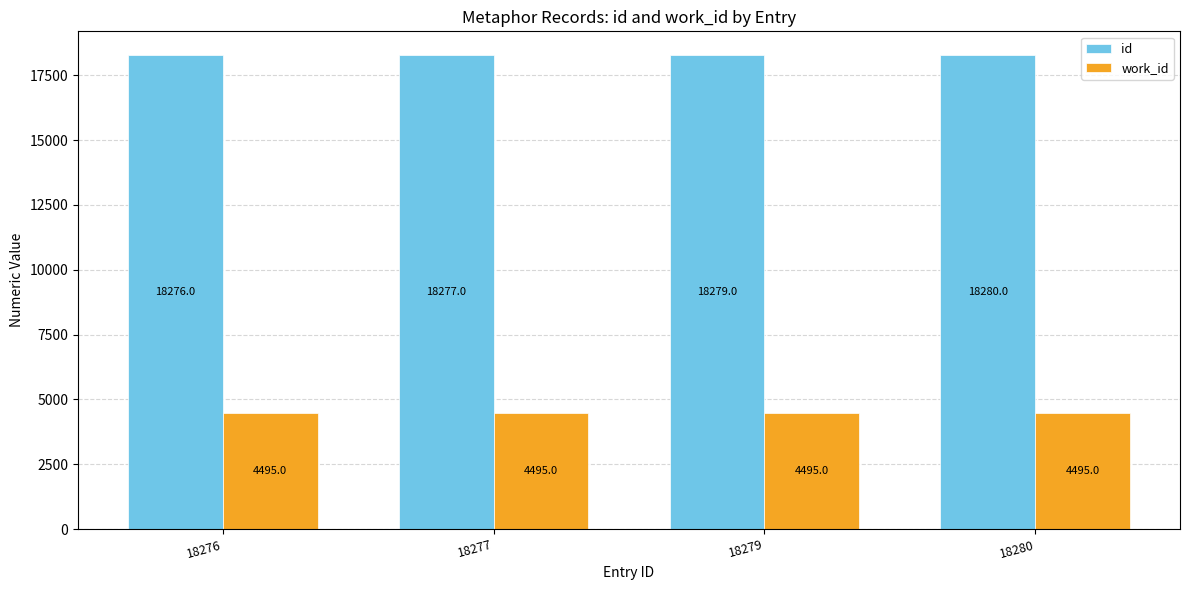

Which category has the lowest value in the id series?

18276